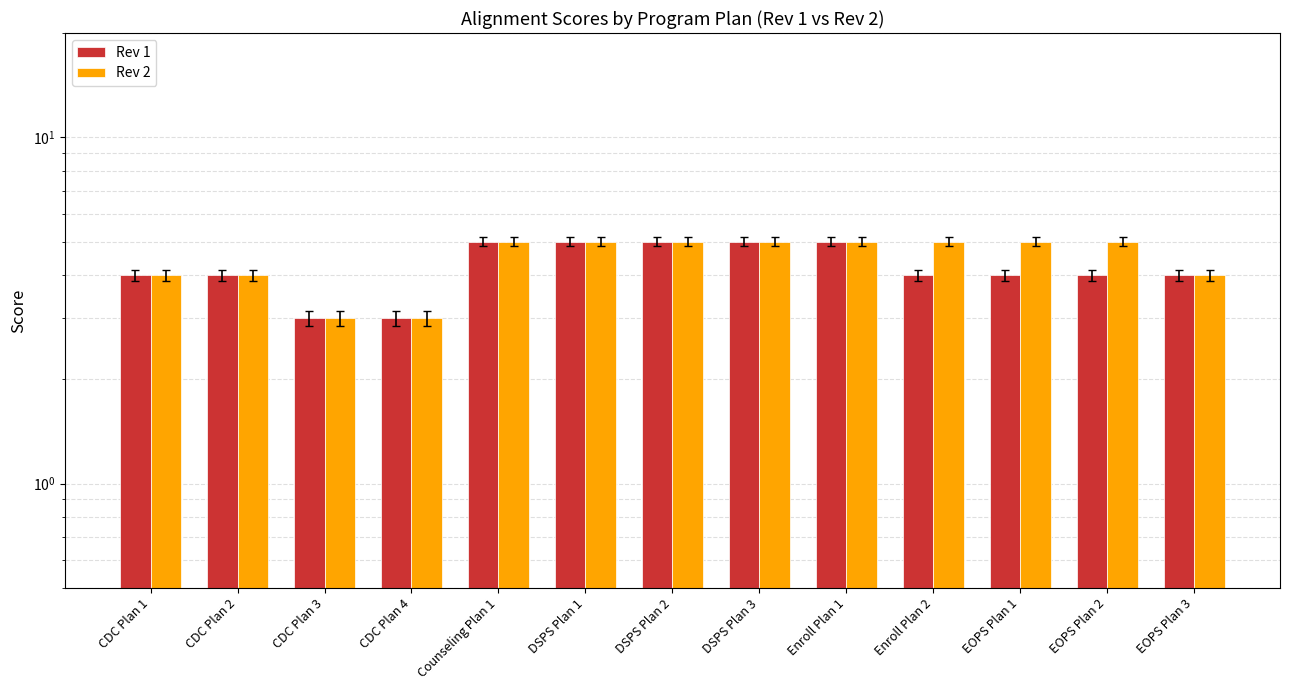

What are all the series names shown in the legend?

Rev 1, Rev 2